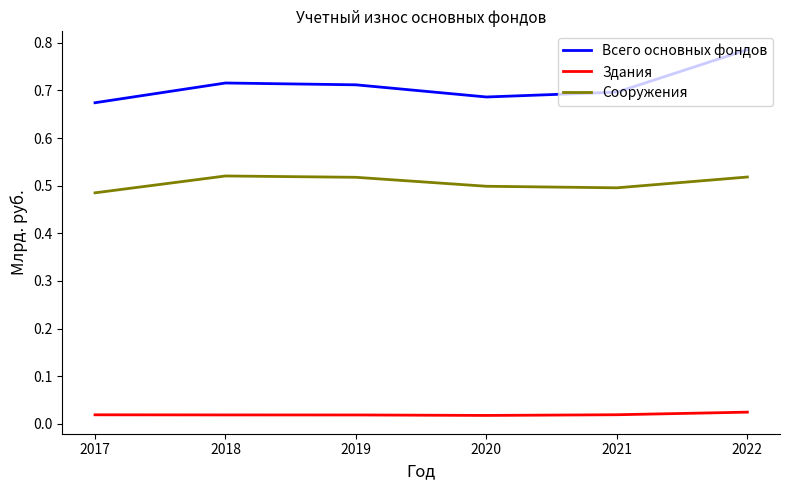

At how many categories does at least one series exceed 0?

6